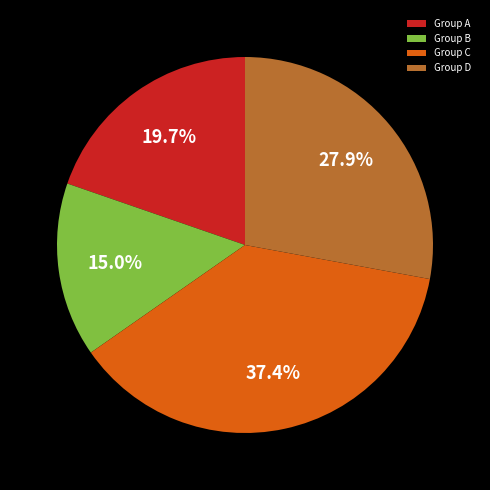

What is the total percentage of Group B and Group D?

42.9%